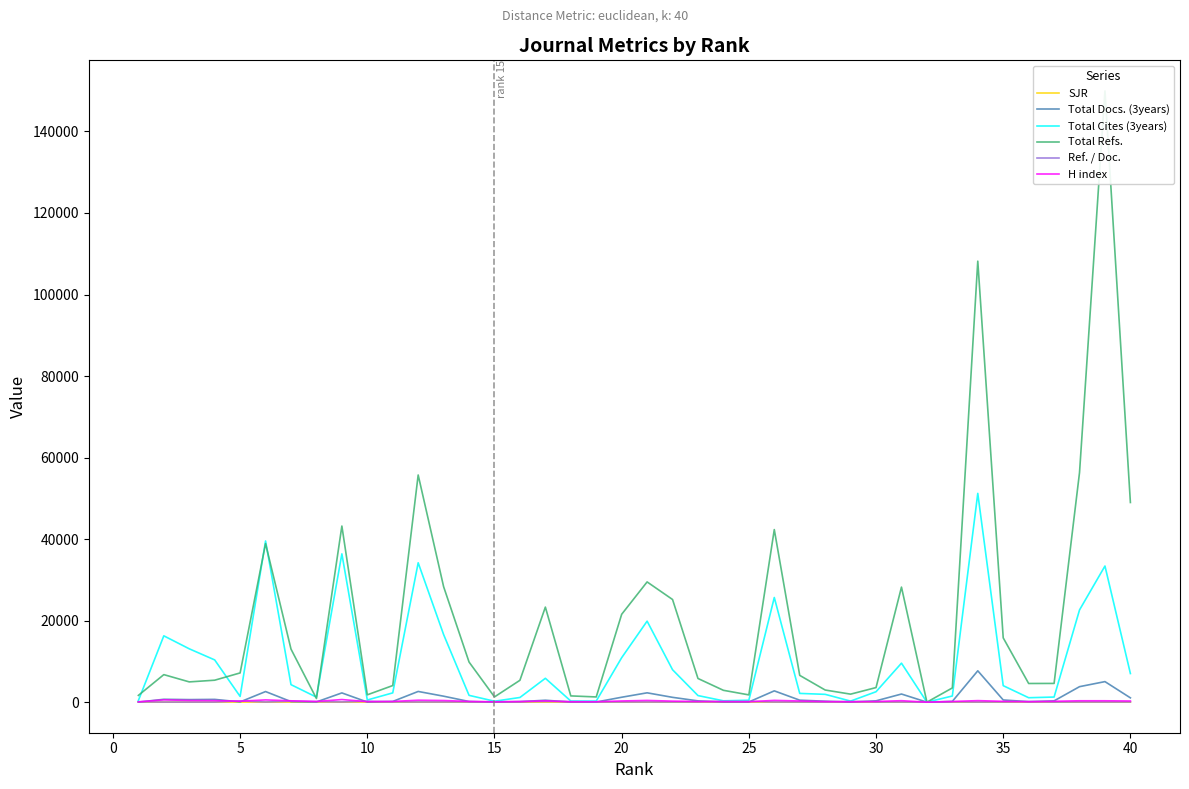

Which series changed the most between 19 and 25?

Total Refs.